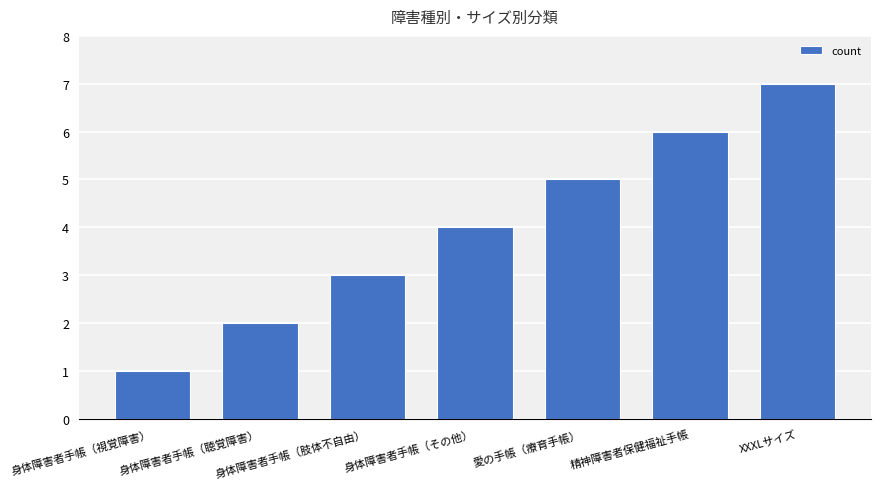

Which has a higher value, XXXLサイズ or 身体障害者手帳（肢体不自由）?

XXXLサイズ